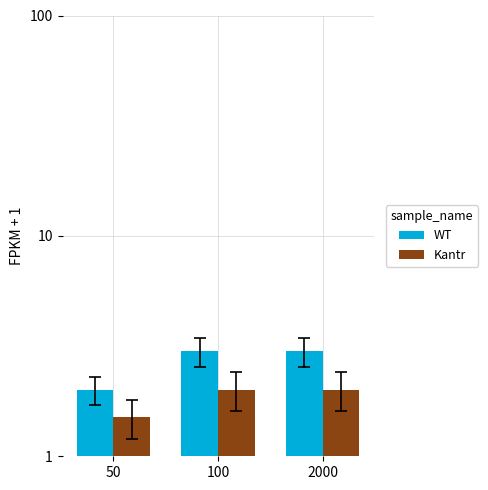

What is the sum of the Kantr values at 50 and 100?

3.5